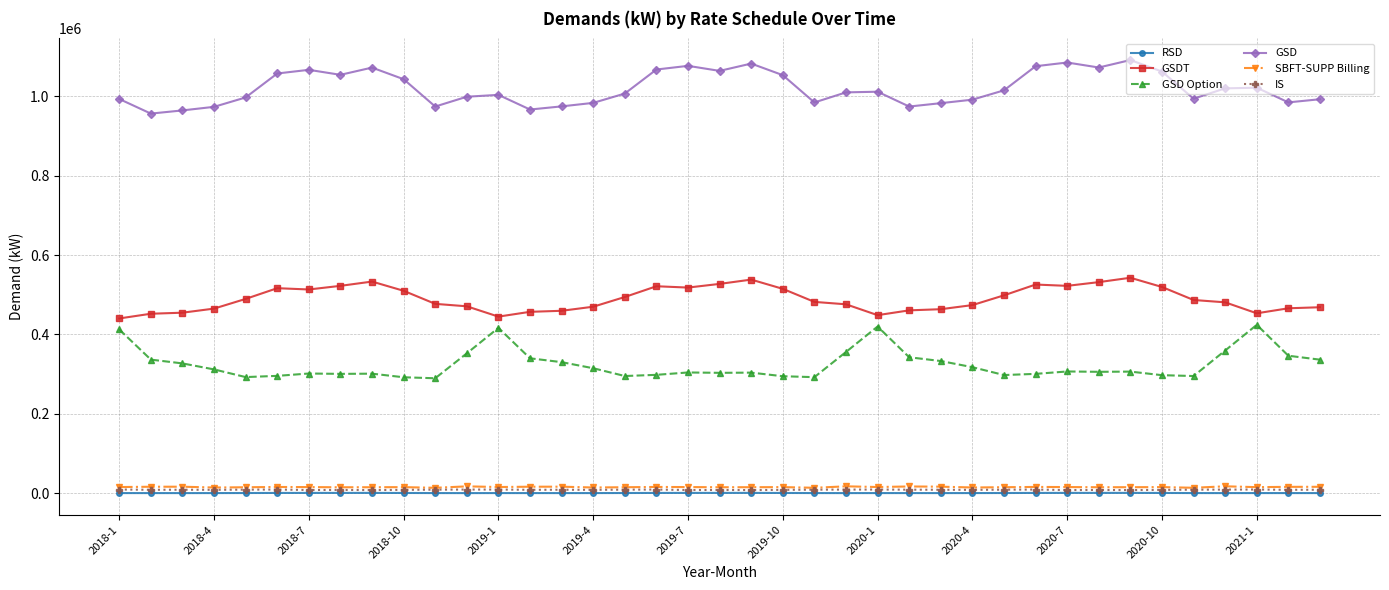

What is the average value of the GSD Option series?

324535.9